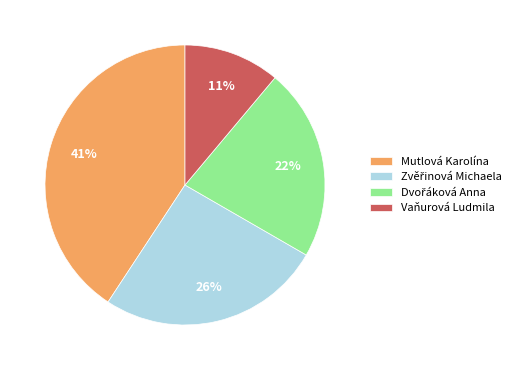

To the nearest percent, what portion does Vaňurová Ludmila represent?

11%